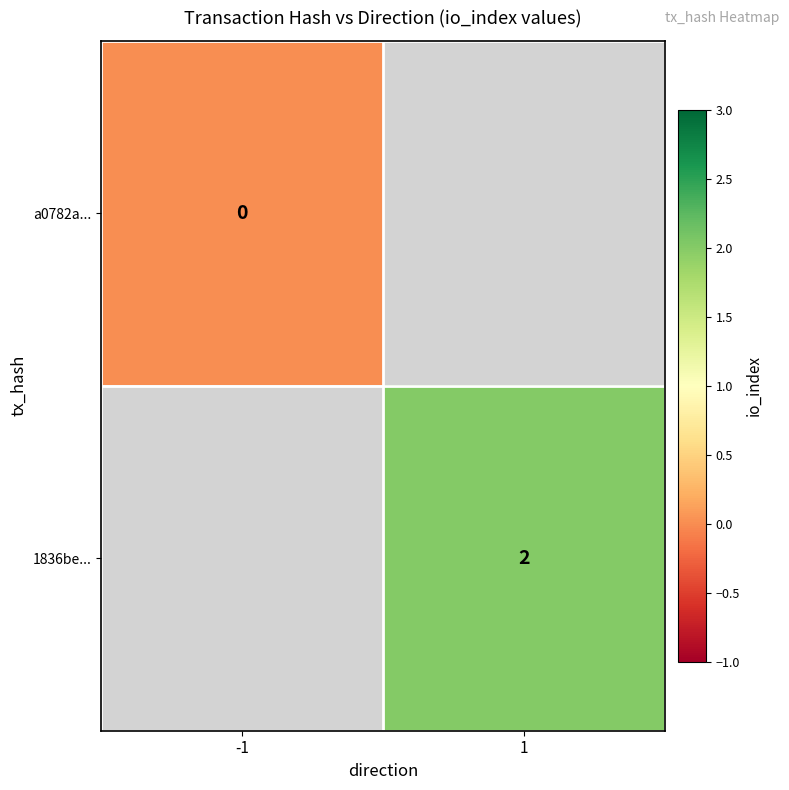

The value of 1836be... at 1 is 3. True or false?

False